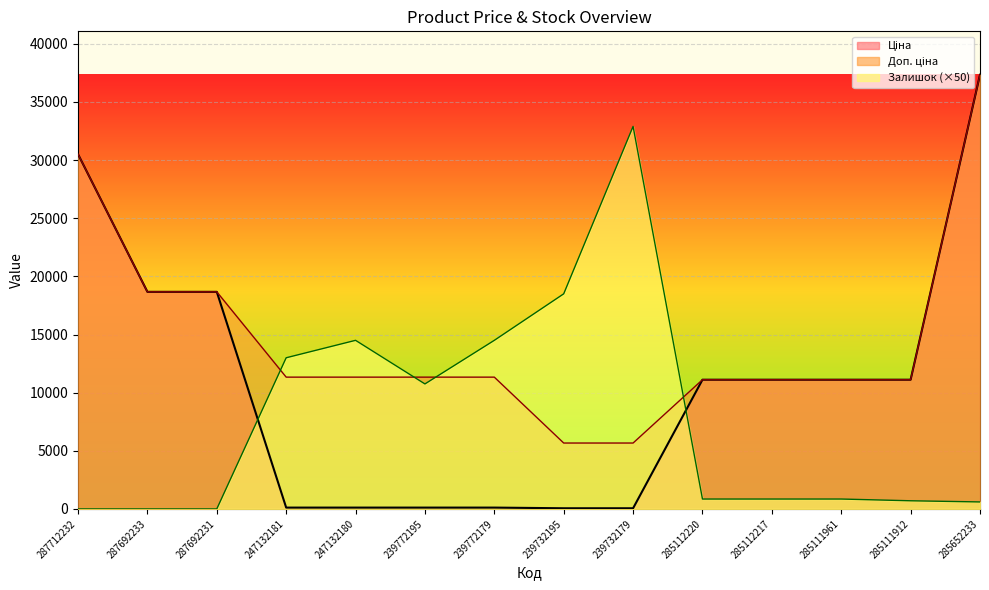

What are all the series names shown in the legend?

Ціна, Доп. ціна, Залишок